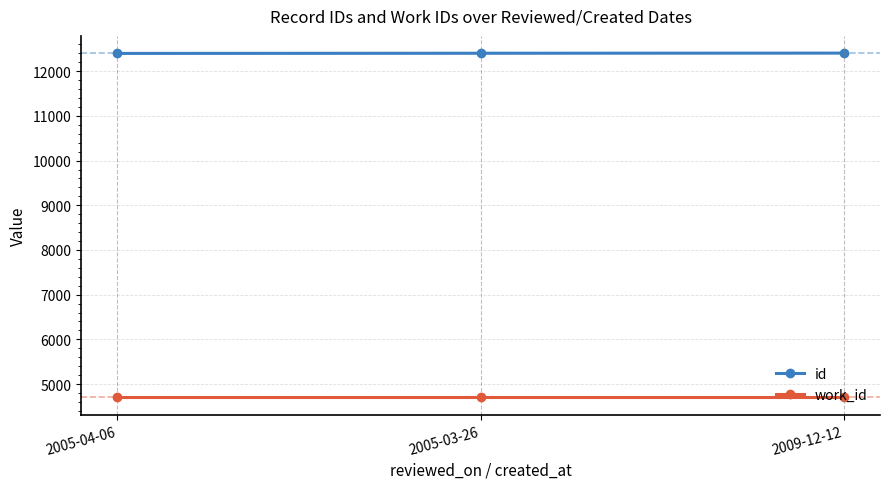

What is the value of the work_id point at the 1st from the left?

4700